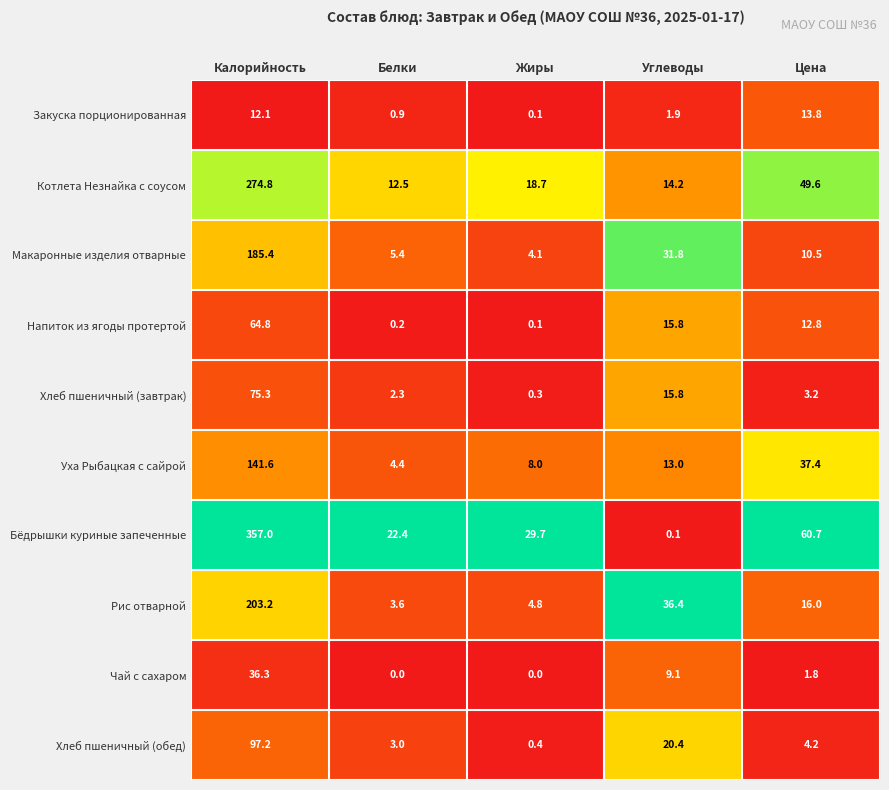

What is the difference between the Макаронные изделия отварные values at Цена and Калорийность?

174.9